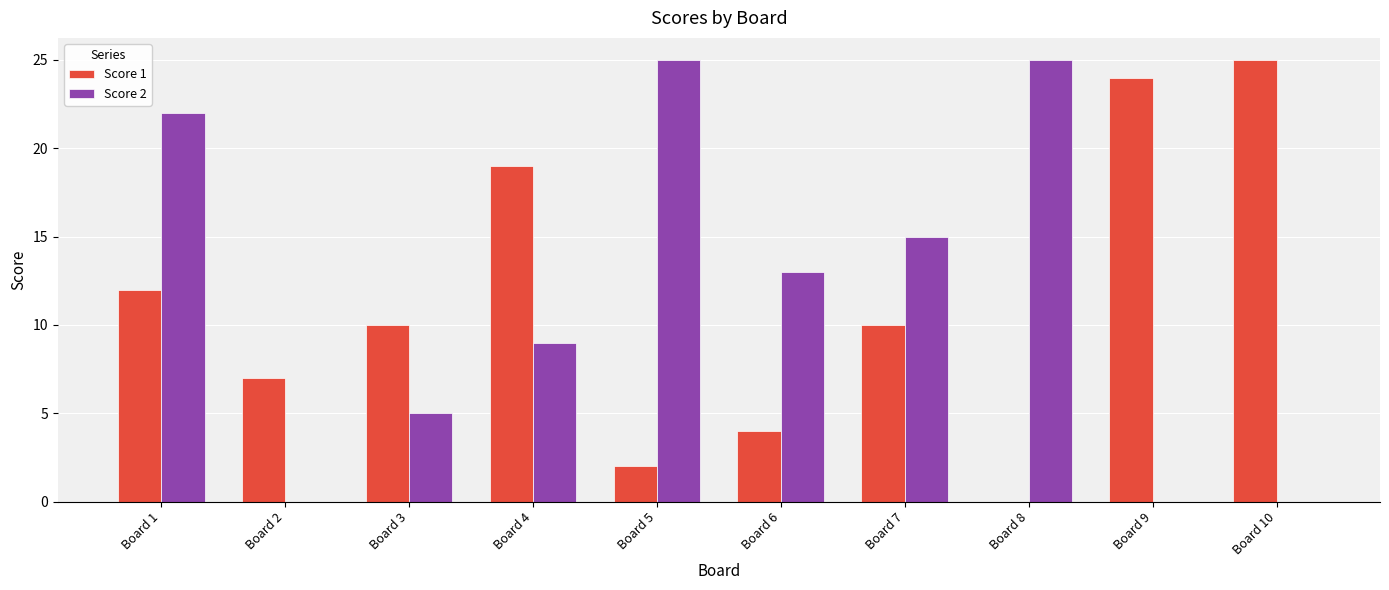

Is the value of Score 2 at Board 5 greater than the value of Score 1 at Board 6?

Yes